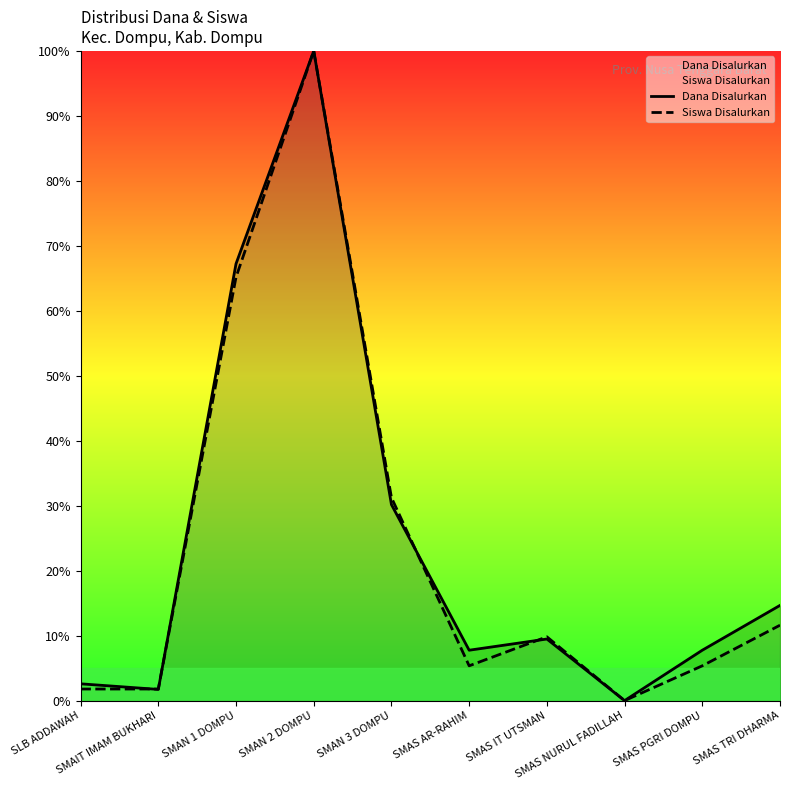

What is the greatest value displayed?

100.0